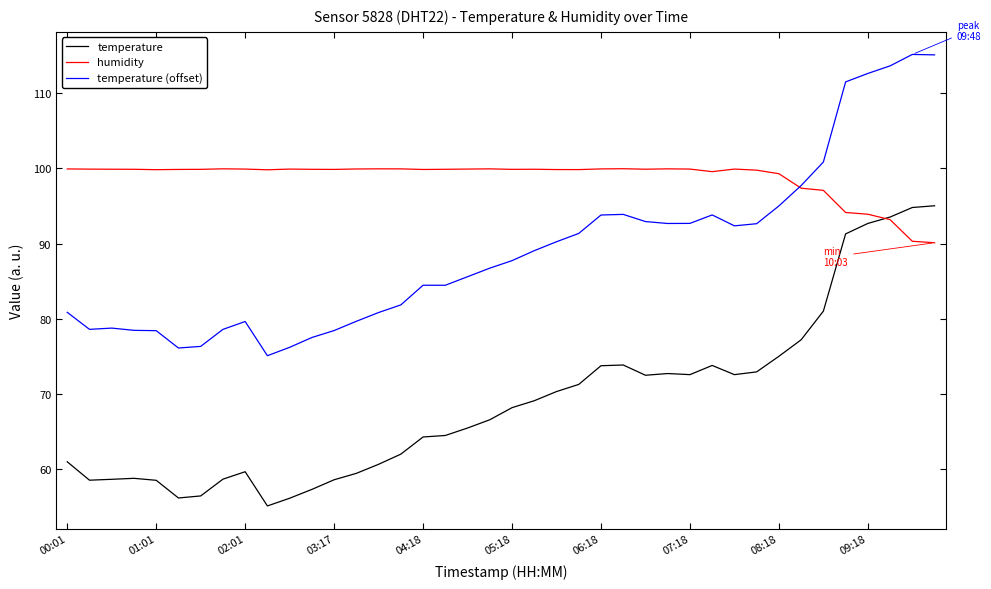

What is the smallest value displayed?

55.1